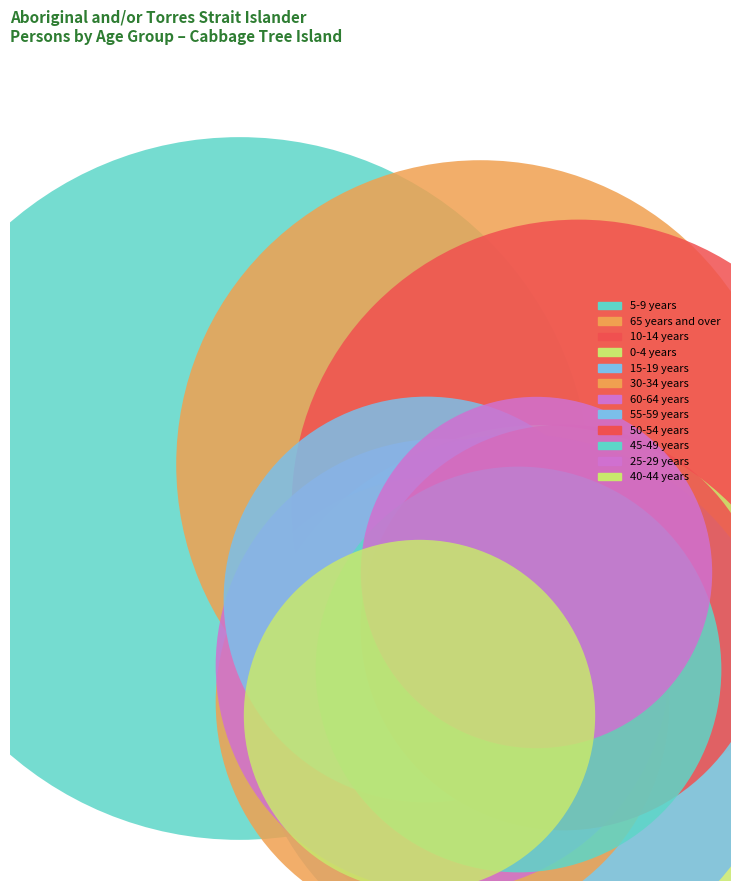

What is the ratio of the value at 40-44 years to the value at 15-19 years?

0.4